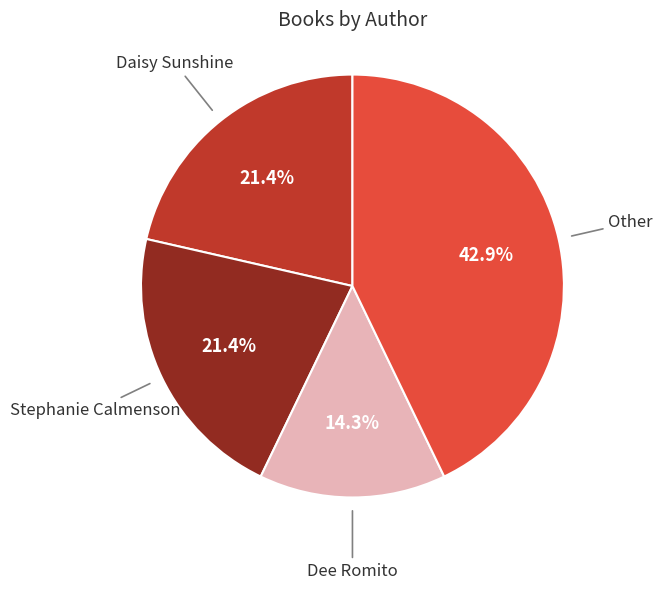

Is there any slice that represents more than half of the pie?

No